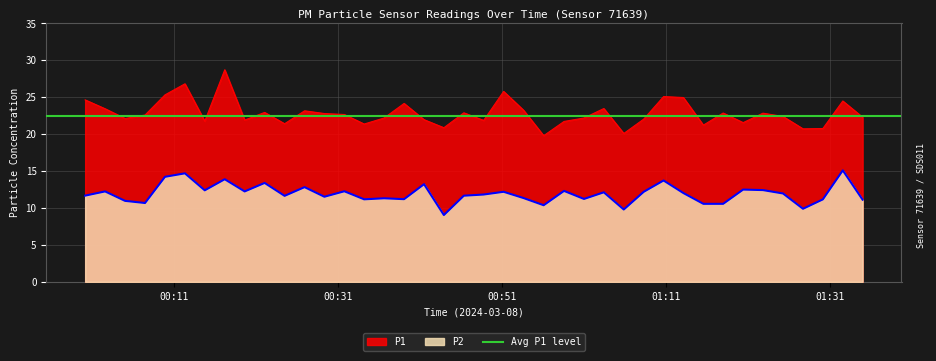

What is the average value of the P1 series?

22.8